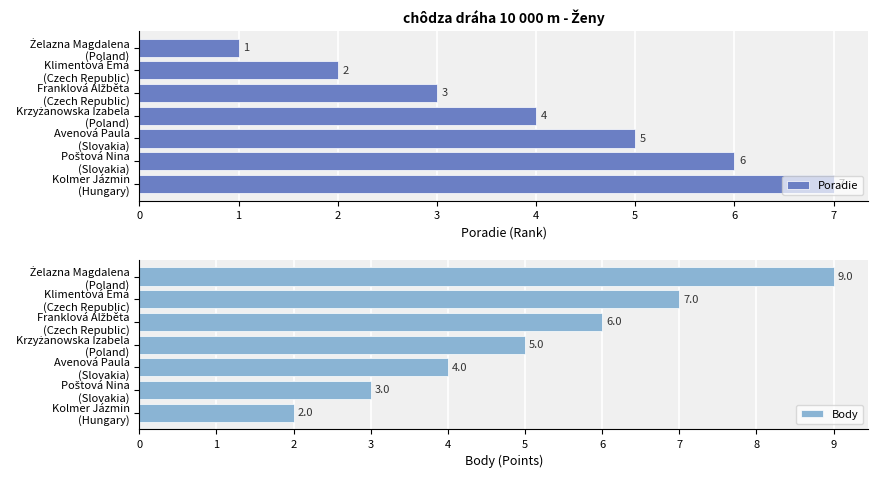

Count the Body values in the range 3 to 7.

5